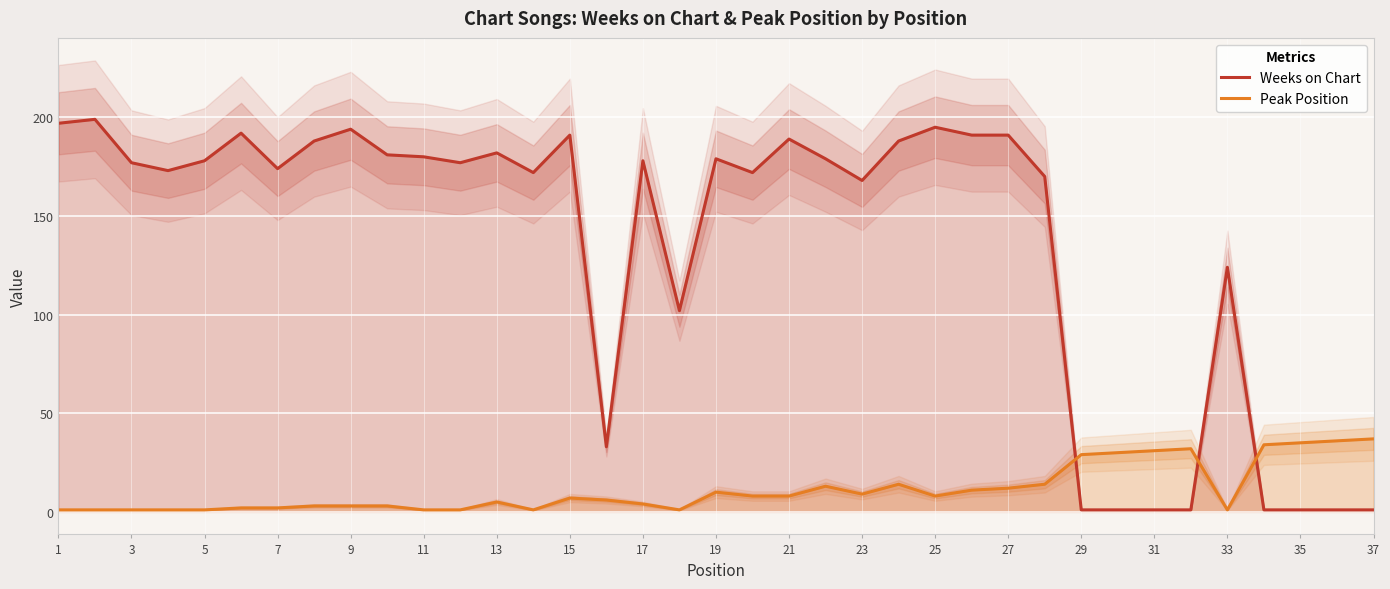

Rank the series by their average value, from highest to lowest.

Weeks on Chart, Peak Position